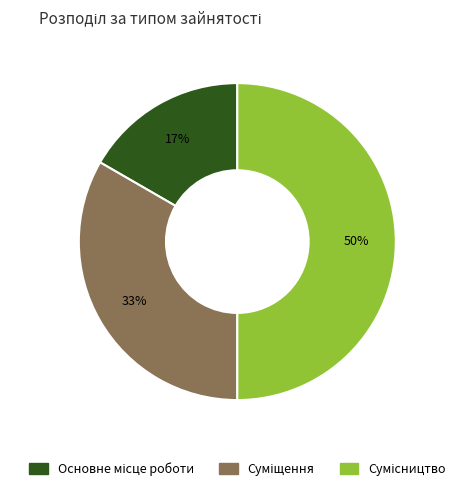

To the nearest percent, what is the average slice percentage?

33%